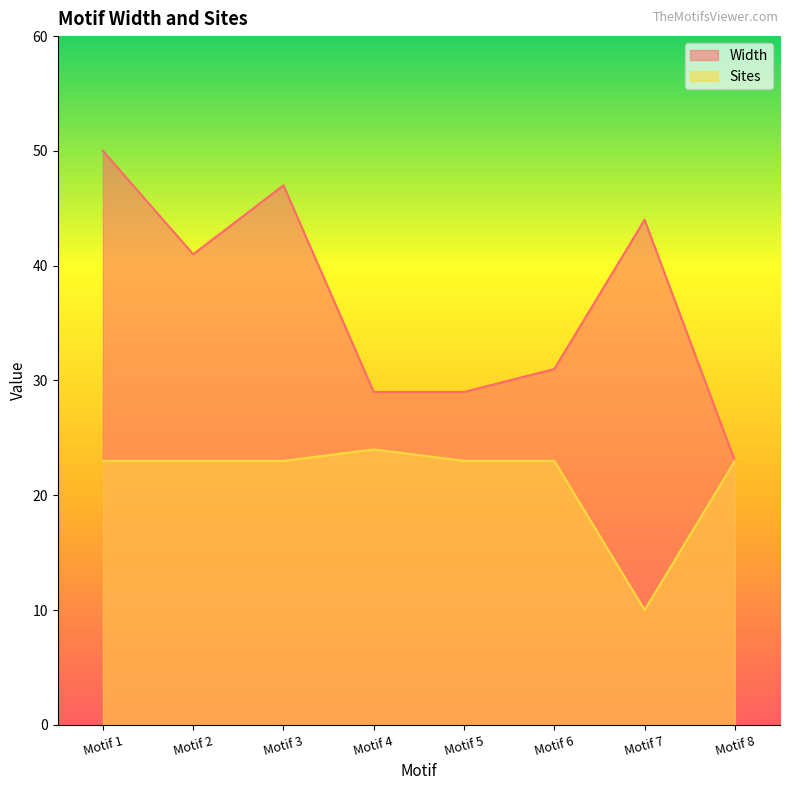

What is the average value of the Sites series?

22